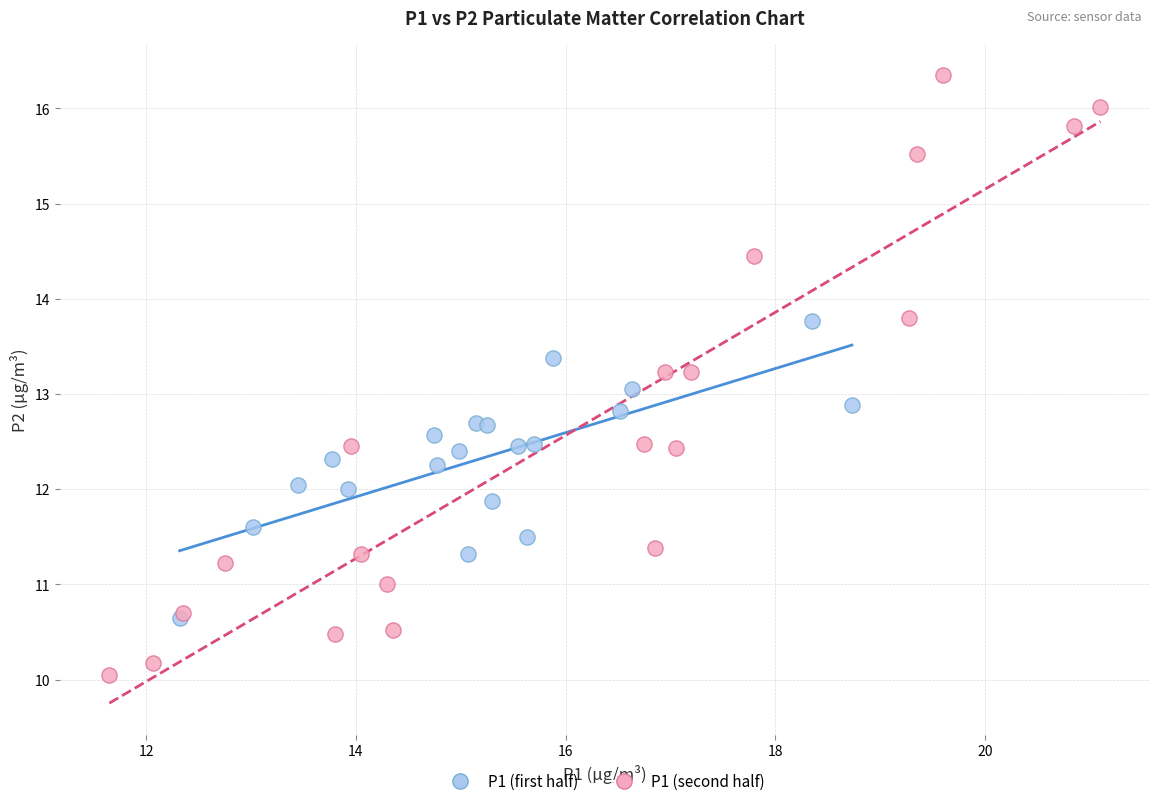

Which series reaches the minimum Y coordinate?

P1 (second half)